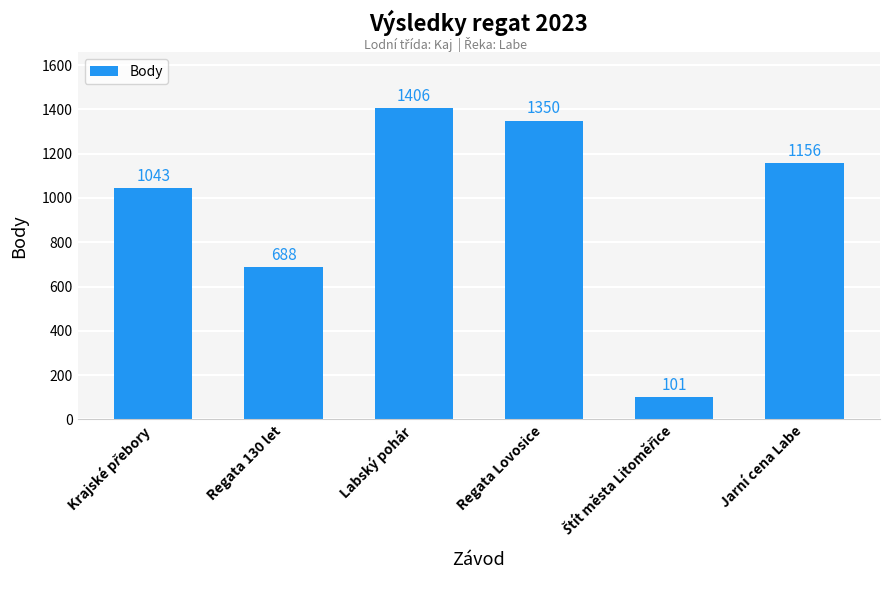

What is the change in value from Labský pohár to Jarní cena Labe?

-250